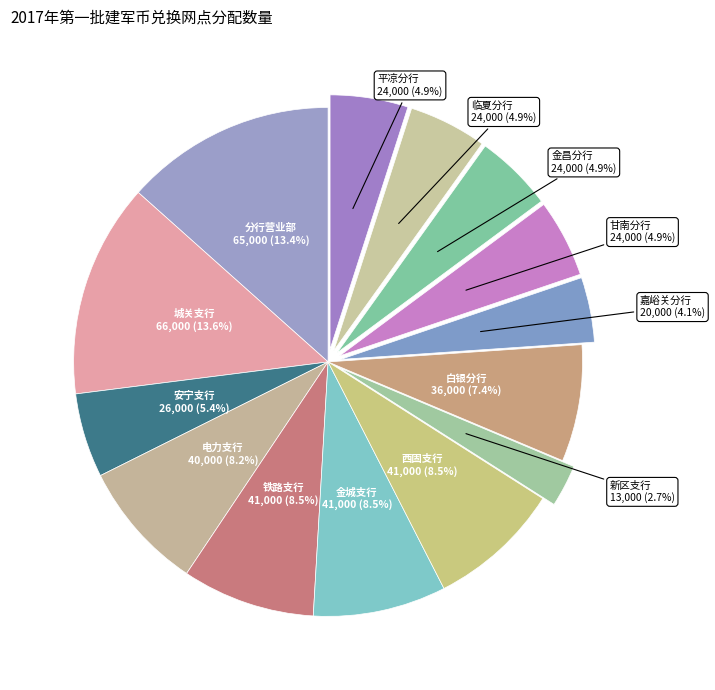

Which category has the smallest portion of the pie?

新区支行